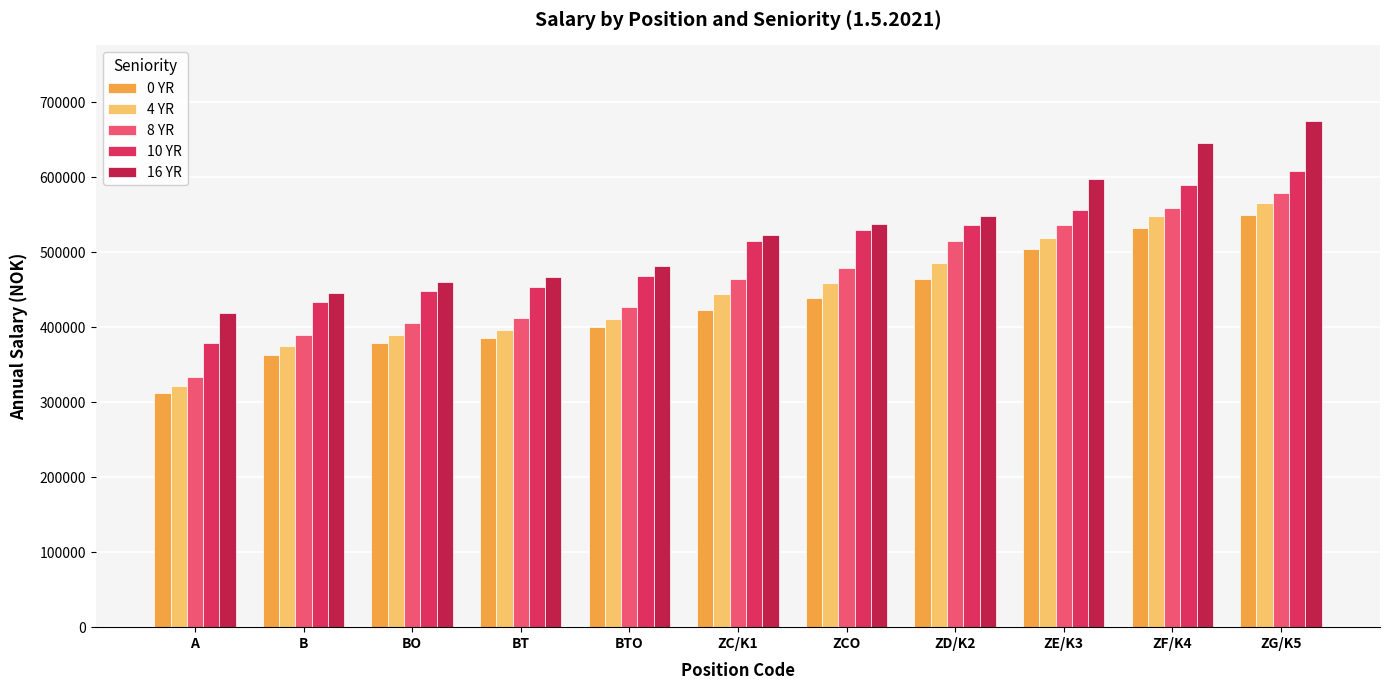

What is the greatest value displayed?

674900